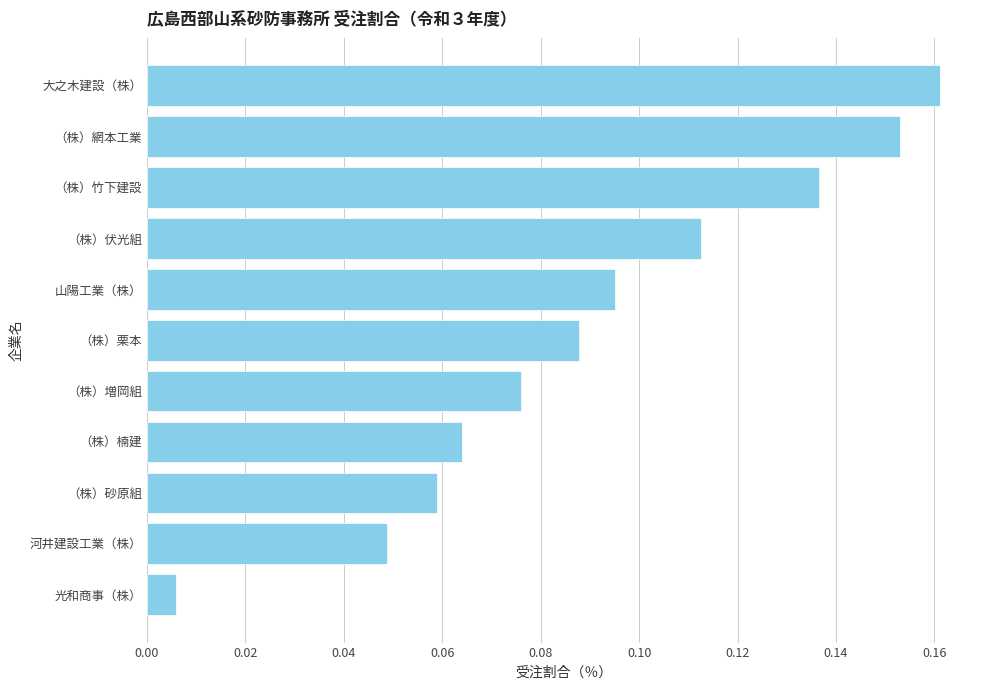

Which label corresponds to the largest value in the chart?

大之木建設（株）